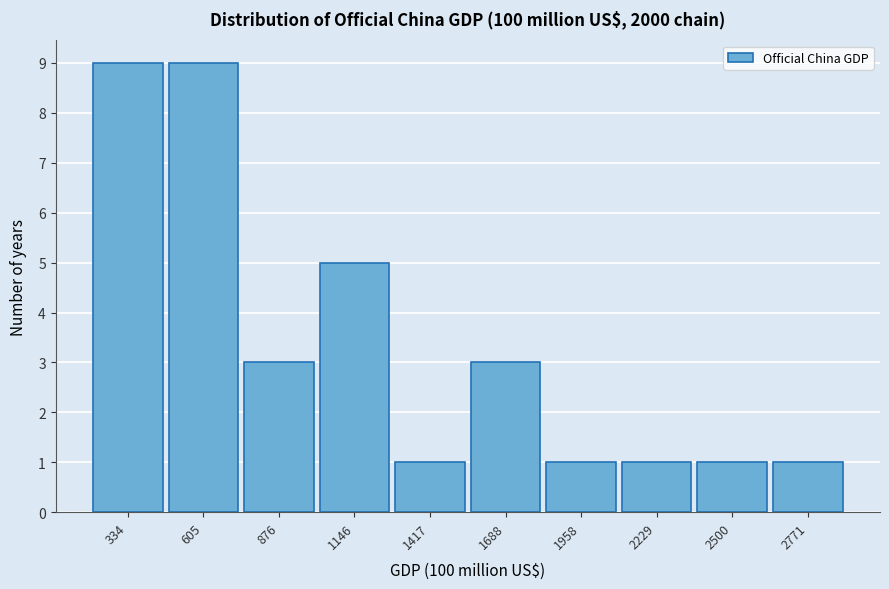

Reading left to right, list all the values displayed in this chart.

9	9	3	5	1	3	1	1	1	1